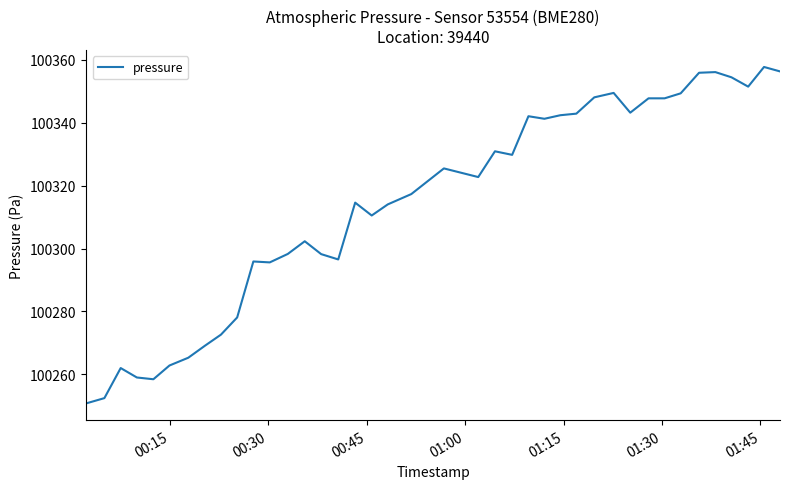

What is the minimum value shown in the chart?

100250.8